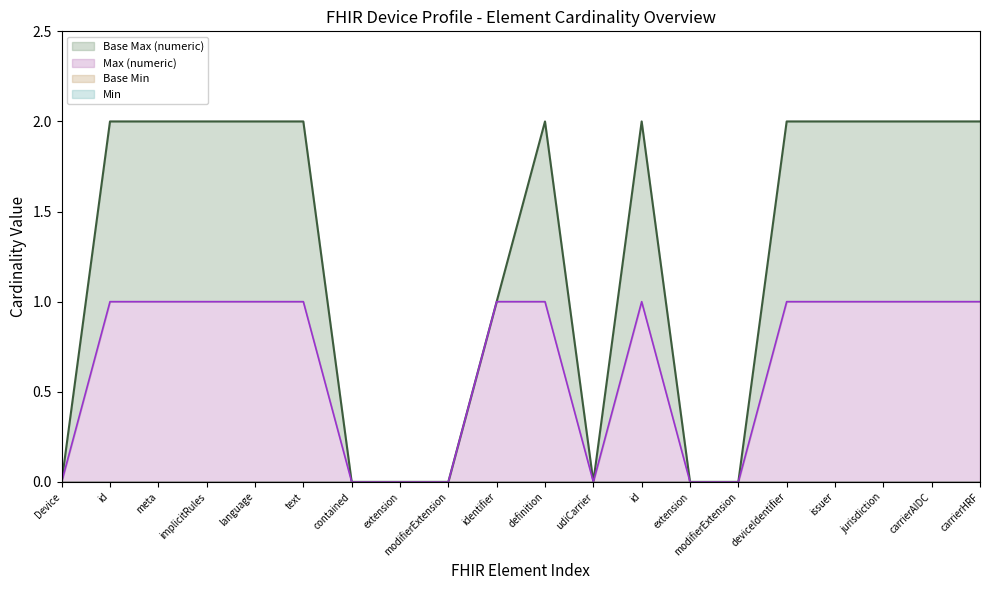

Is the value of Base Min at Device.meta greater than the value of Max (numeric) at Device.language?

No